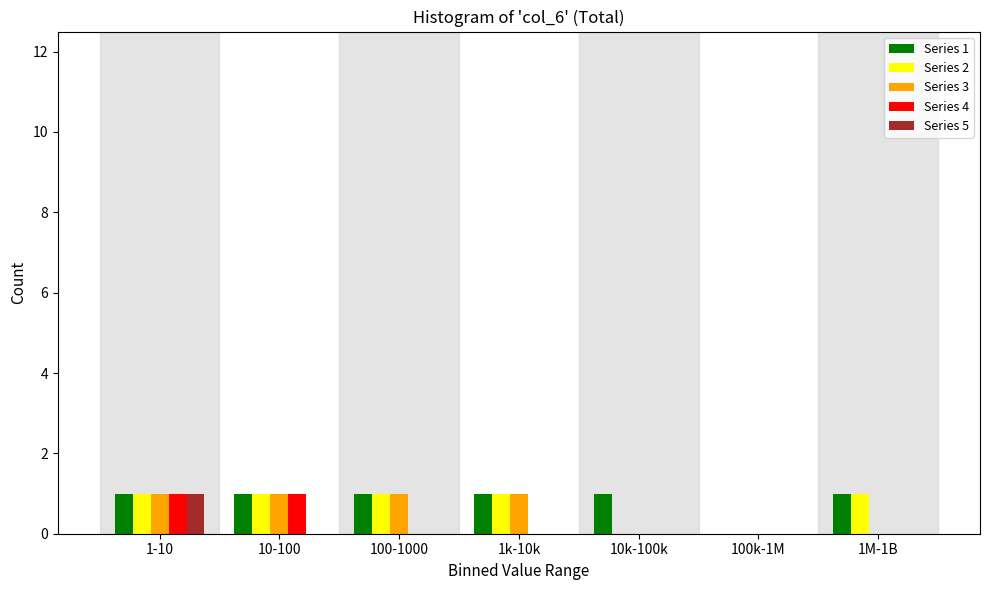

The value of Series 5 at 1k-10k is 0. True or false?

True